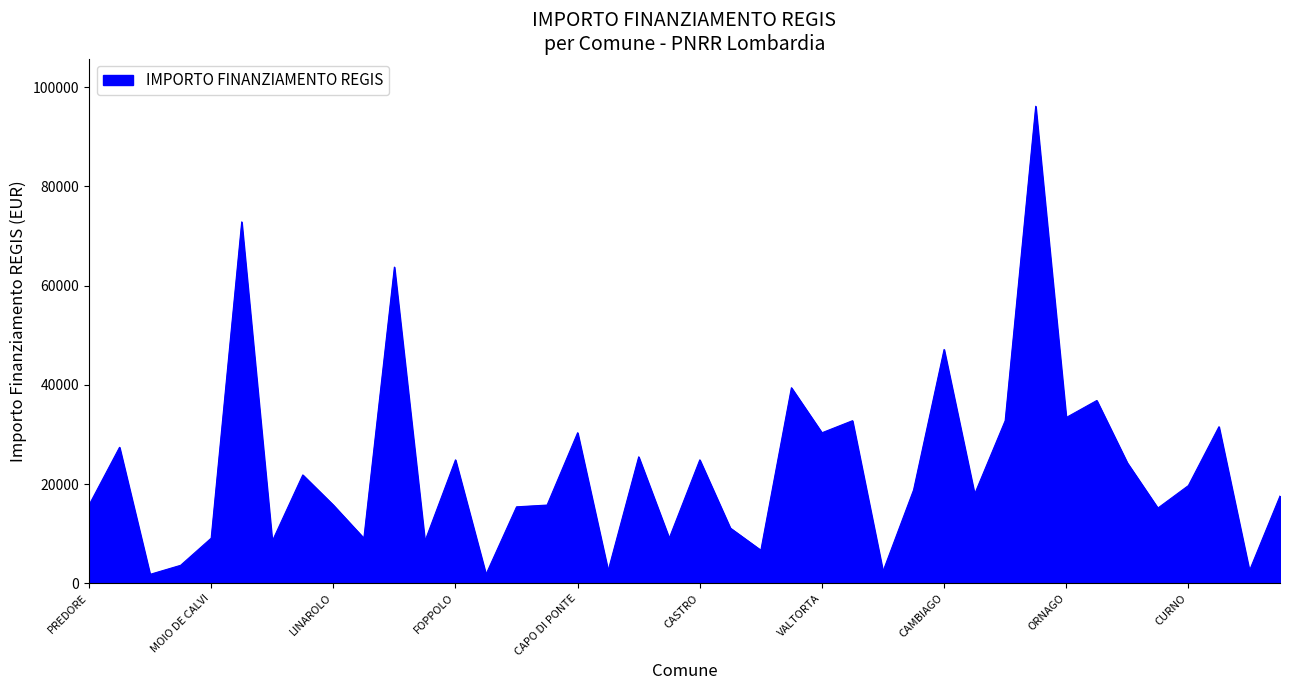

What is the difference between the maximum and minimum values?

94324